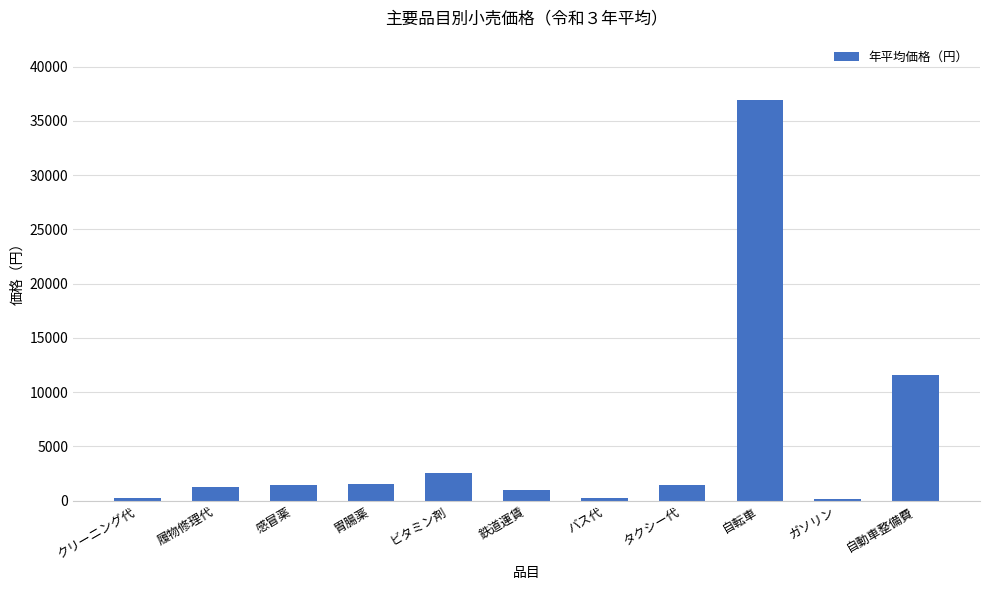

What is the label of the 6th bar from the right?

鉄道運賃